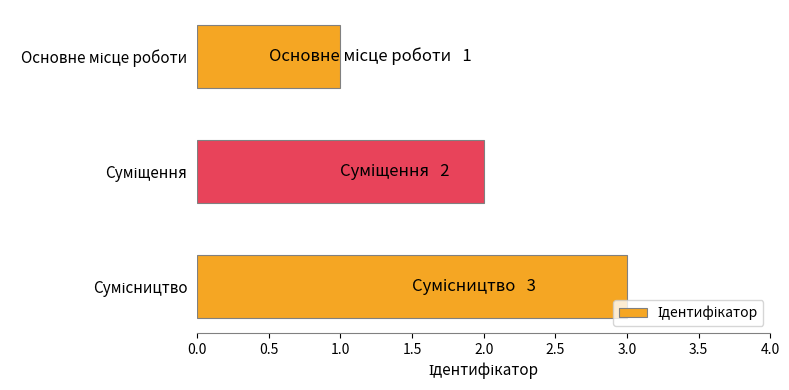

What is the sum of all values?

6